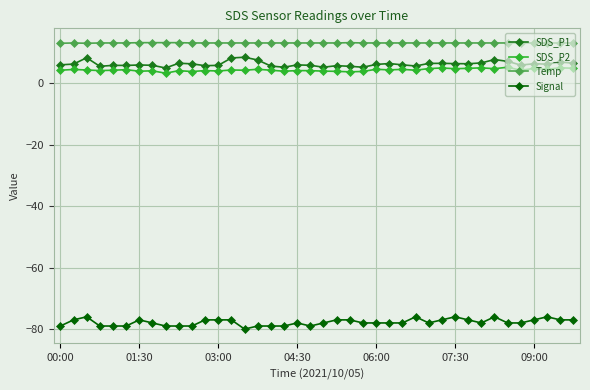

What is the sum of all Signal values?

-3111.0